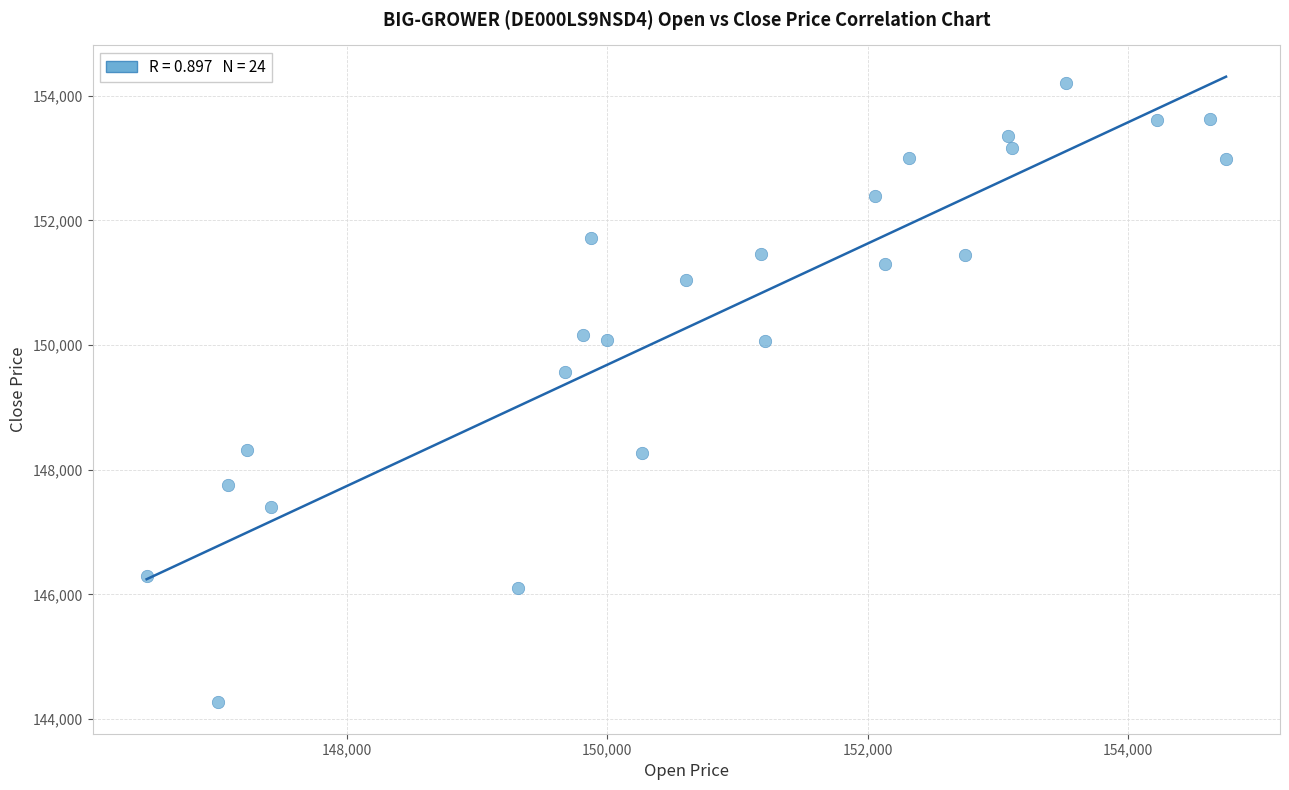

What is the range of X values (max minus min)?

8297